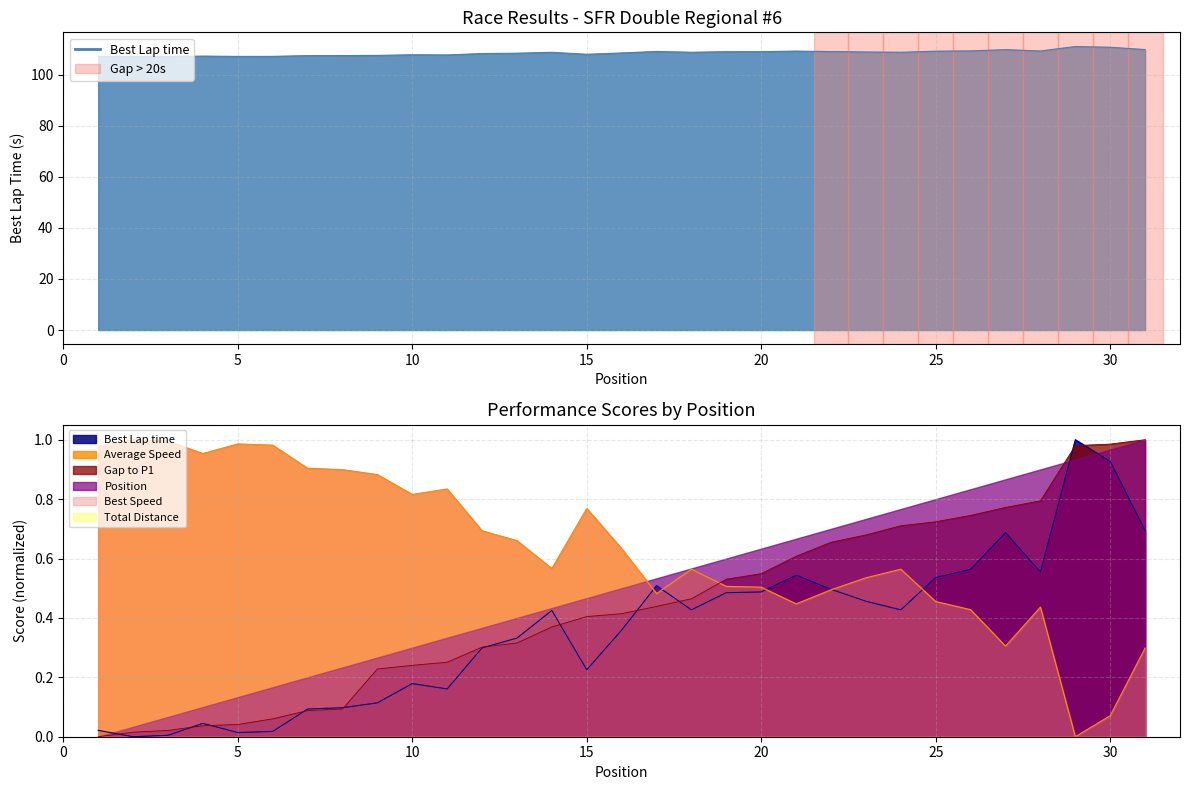

Reading left to right, extract all data points from this chart.

Best Lap time: 107.1	107.0	107.1	107.2	107.1	107.1	107.4	107.4	107.5	107.7	107.7	108.2	108.3	108.7	107.9	108.4	109.0	108.7	108.9	108.9	109.2	109.0	108.8	108.7	109.1	109.2	109.7	109.2	111.0	110.7	109.8
Average Speed: 1.0	1.0	1.0	1.0	1.0	1.0	0.9	0.9	0.9	0.8	0.8	0.7	0.7	0.6	0.8	0.6	0.5	0.6	0.5	0.5	0.4	0.5	0.5	0.6	0.5	0.4	0.3	0.4	0.0	0.1	0.3
Best Speed: 0.0	0.0	0.0	0.0	0.0	0.0	0.1	0.1	0.1	0.2	0.2	0.3	0.3	0.4	0.2	0.4	0.5	0.4	0.5	0.5	0.5	0.5	0.5	0.4	0.5	0.6	0.7	0.6	1.0	0.9	0.7
Gap to P1: 0.0	0.0	0.0	0.0	0.0	0.1	0.1	0.1	0.2	0.2	0.3	0.3	0.3	0.4	0.4	0.4	0.4	0.5	0.5	0.5	0.6	0.7	0.7	0.7	0.7	0.7	0.8	0.8	1.0	1.0	1.0